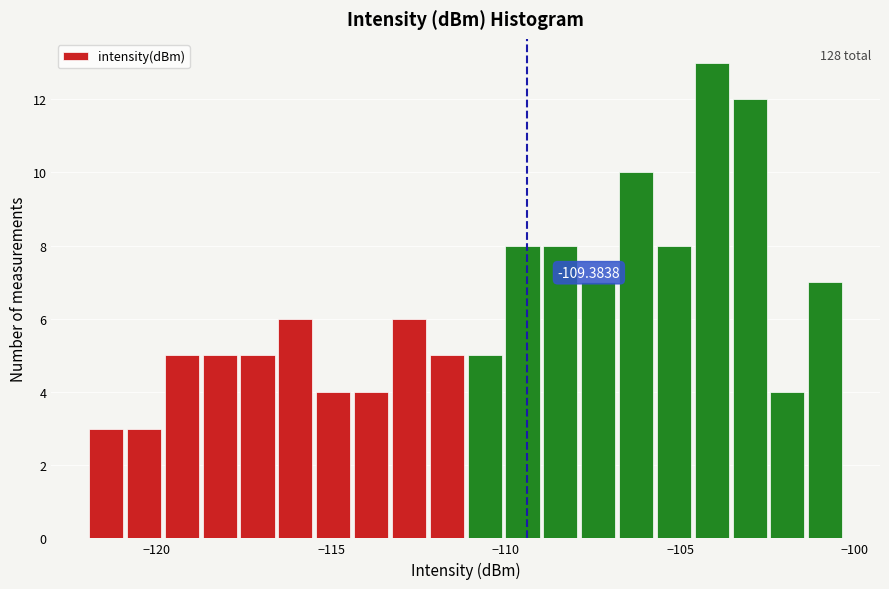

Read against the x-axis, roughly where is the centre of the tallest bar?

-104.0